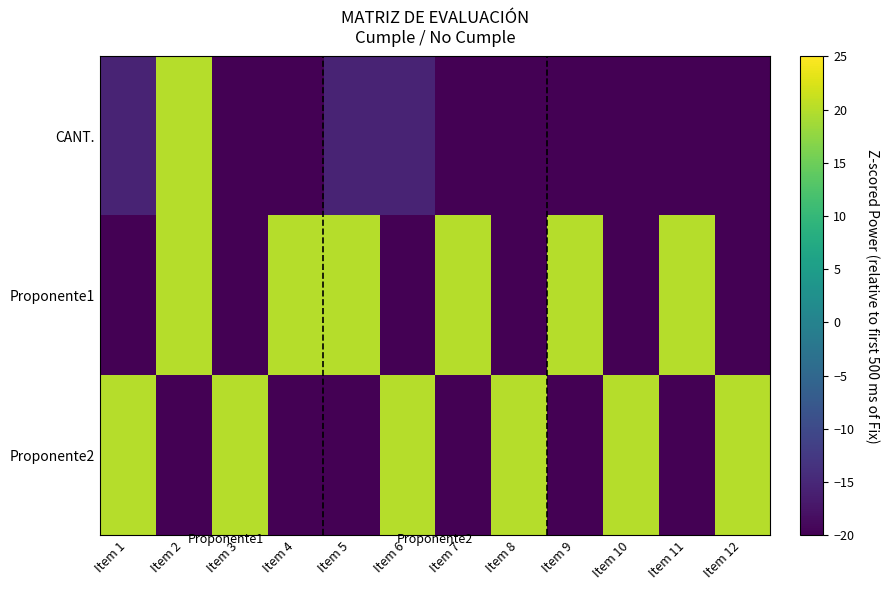

Reading left to right, list all the values displayed in this chart.

CANT.: Item 1=-15.6	Item 2=20.0	Item 3=-20.0	Item 4=-20.0	Item 5=-15.6	Item 6=-15.6	Item 7=-20.0	Item 8=-20.0	Item 9=-20.0	Item 10=-20.0	Item 11=-20.0	Item 12=-20.0
Proponente1: Item 1=-20.0	Item 2=20.0	Item 3=-20.0	Item 4=20.0	Item 5=20.0	Item 6=-20.0	Item 7=20.0	Item 8=-20.0	Item 9=20.0	Item 10=-20.0	Item 11=20.0	Item 12=-20.0
Proponente2: Item 1=20.0	Item 2=-20.0	Item 3=20.0	Item 4=-20.0	Item 5=-20.0	Item 6=20.0	Item 7=-20.0	Item 8=20.0	Item 9=-20.0	Item 10=20.0	Item 11=-20.0	Item 12=20.0